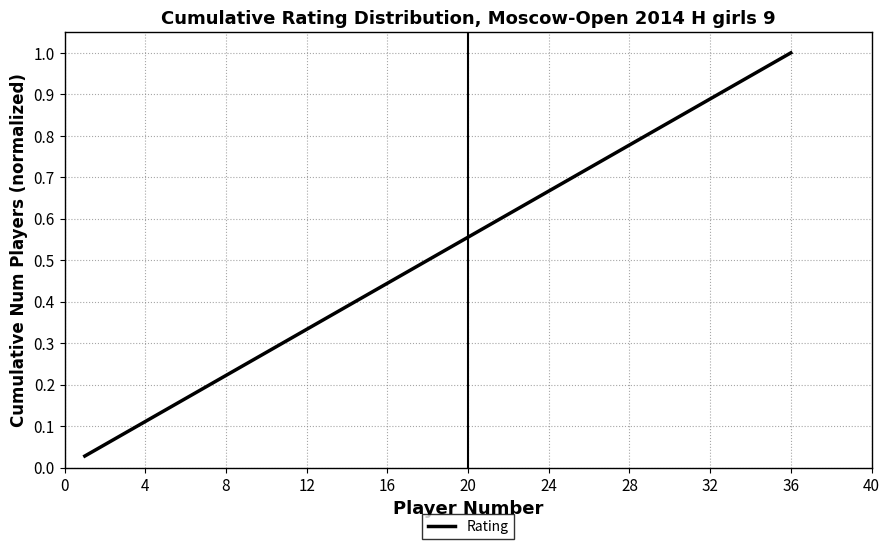

True or false: the data has more than 1 interior local peaks.

False